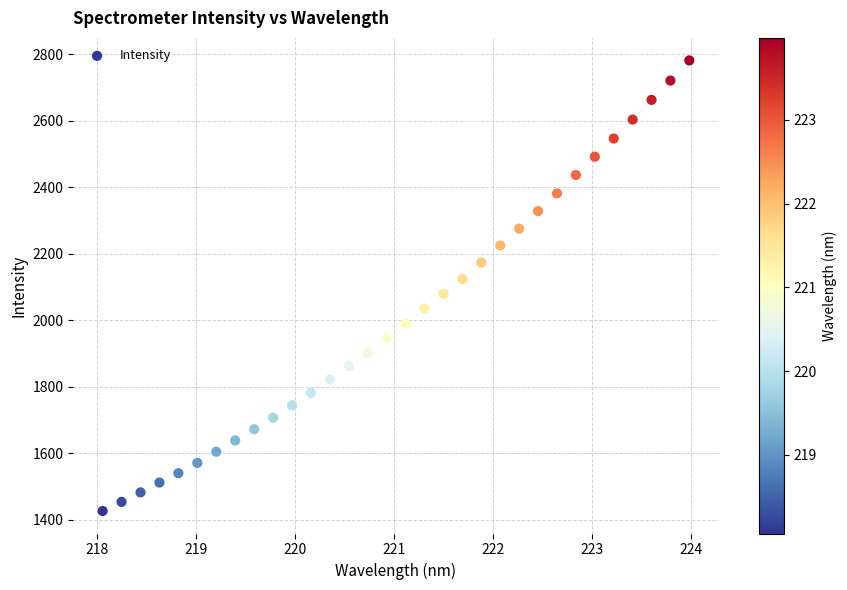

What is the range of Y values (max minus min)?

1354.7